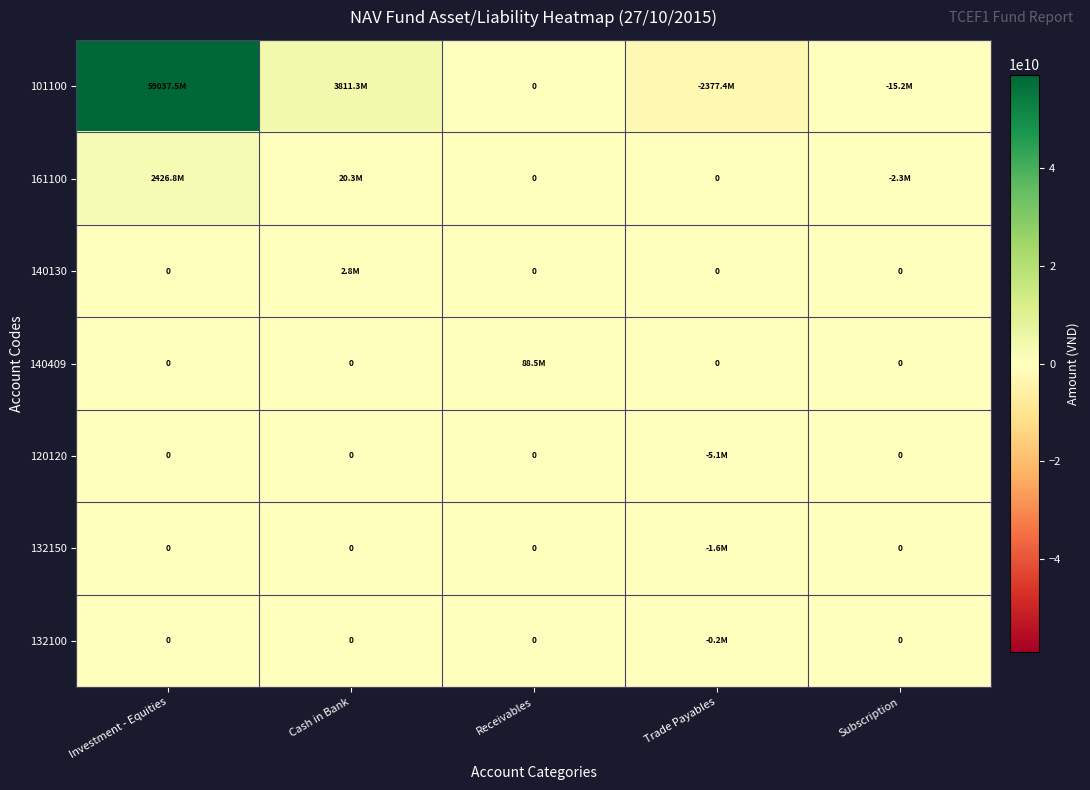

At which category is the sum across all series the highest?

Investment - Equities